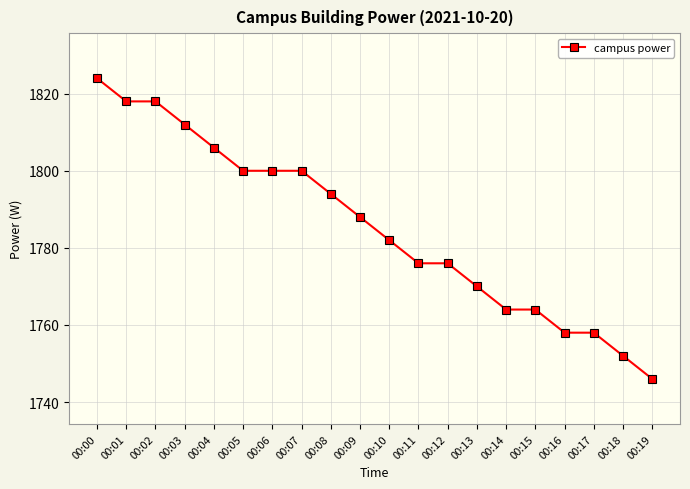

How many distinct data groups are displayed?

1